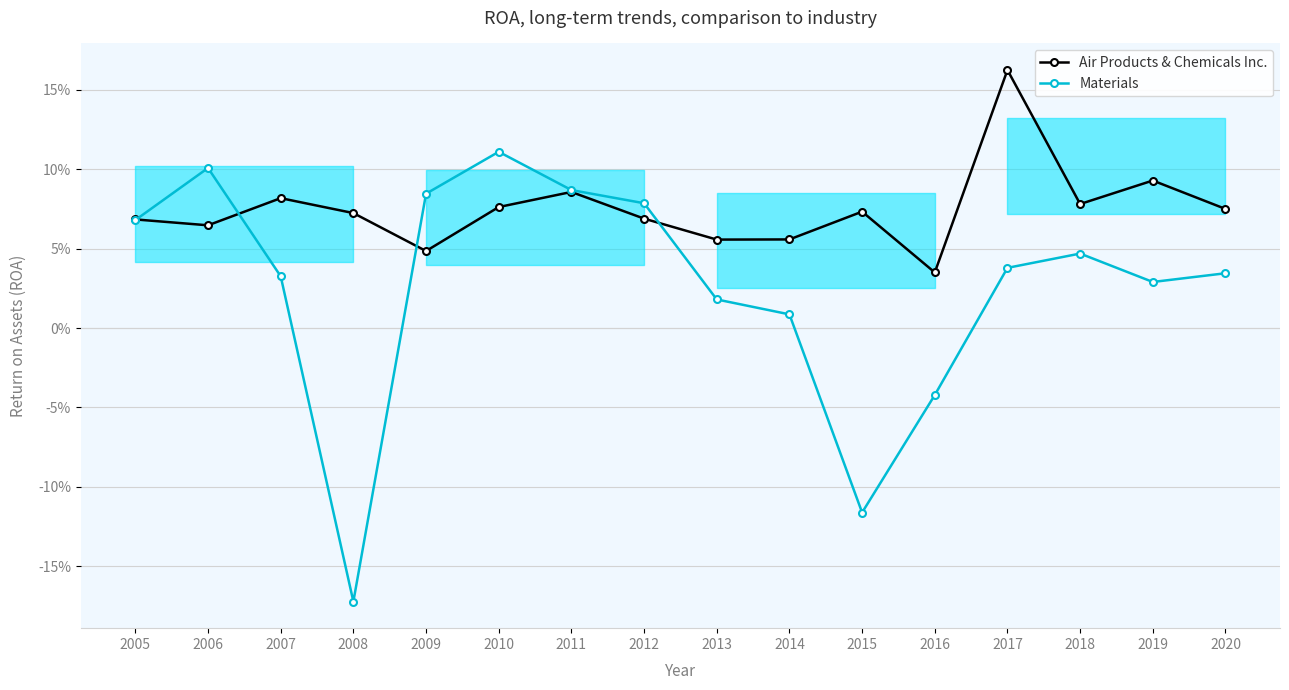

Is the value of Materials at 2019 greater than the value of Air Products & Chemicals Inc. at 2007?

No